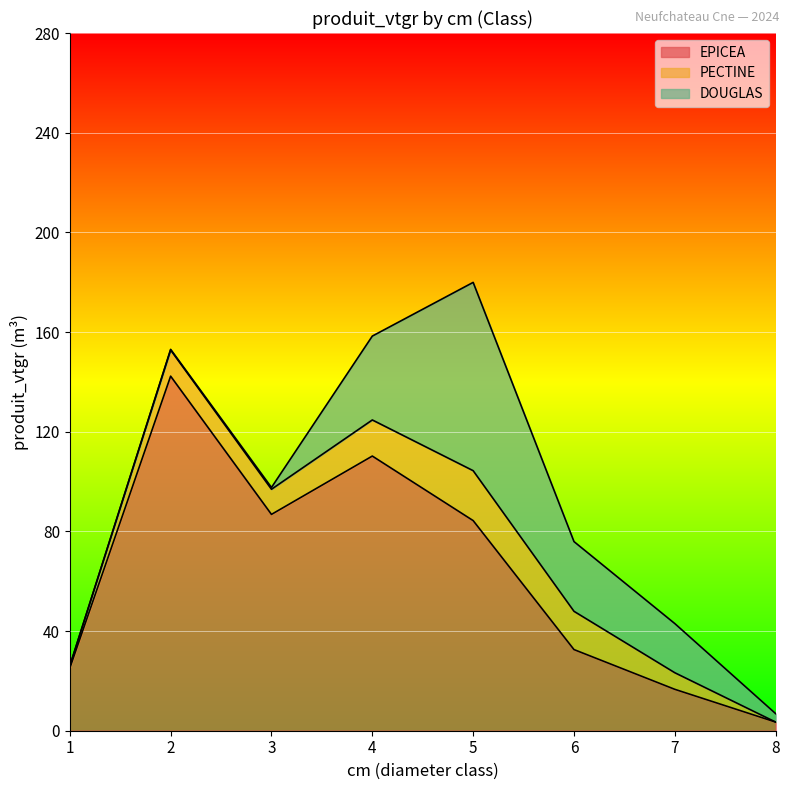

How many intersections are there between DOUGLAS and PECTINE?

1